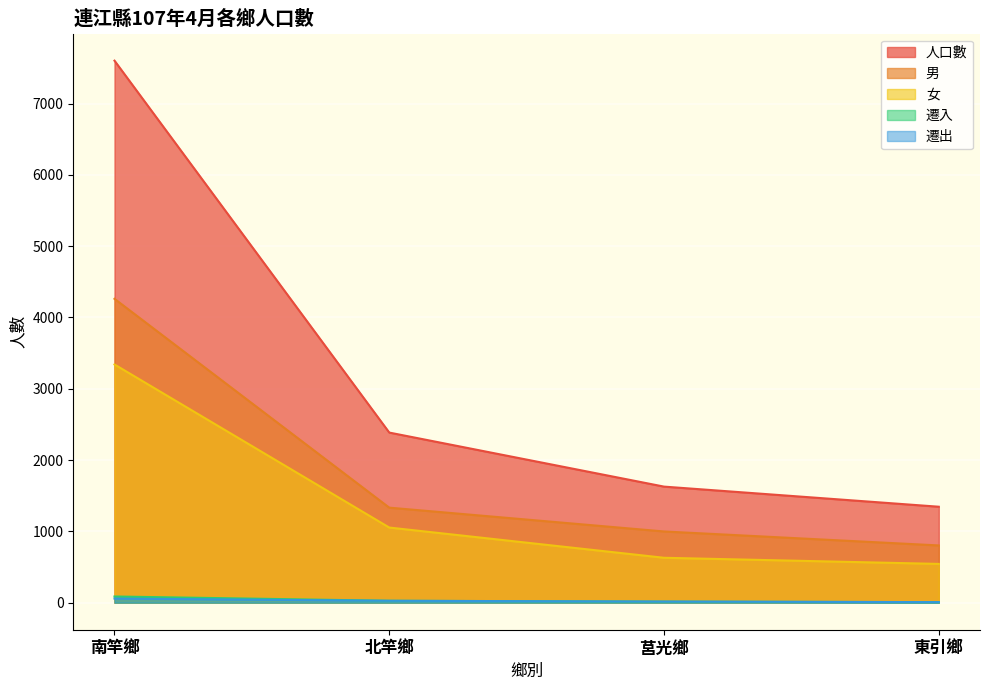

What is the total value across all series at 莒光鄉?

3283